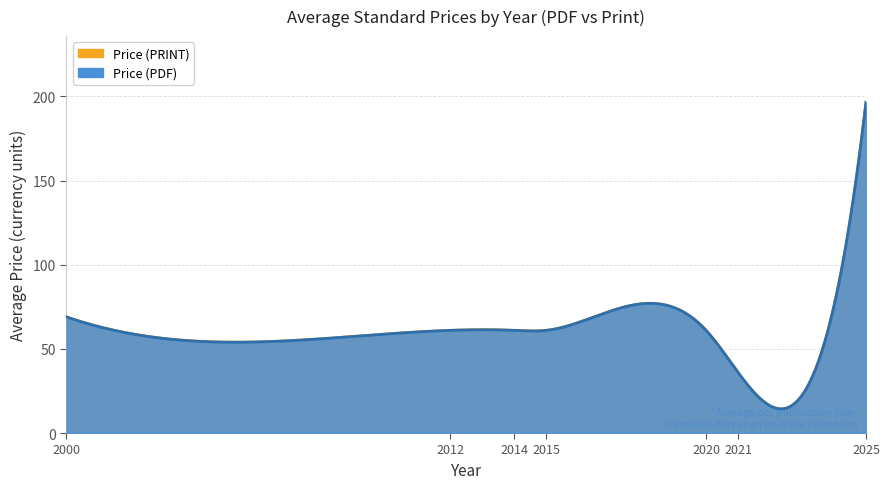

How many values in the Price (PRINT) series are below 80?

5